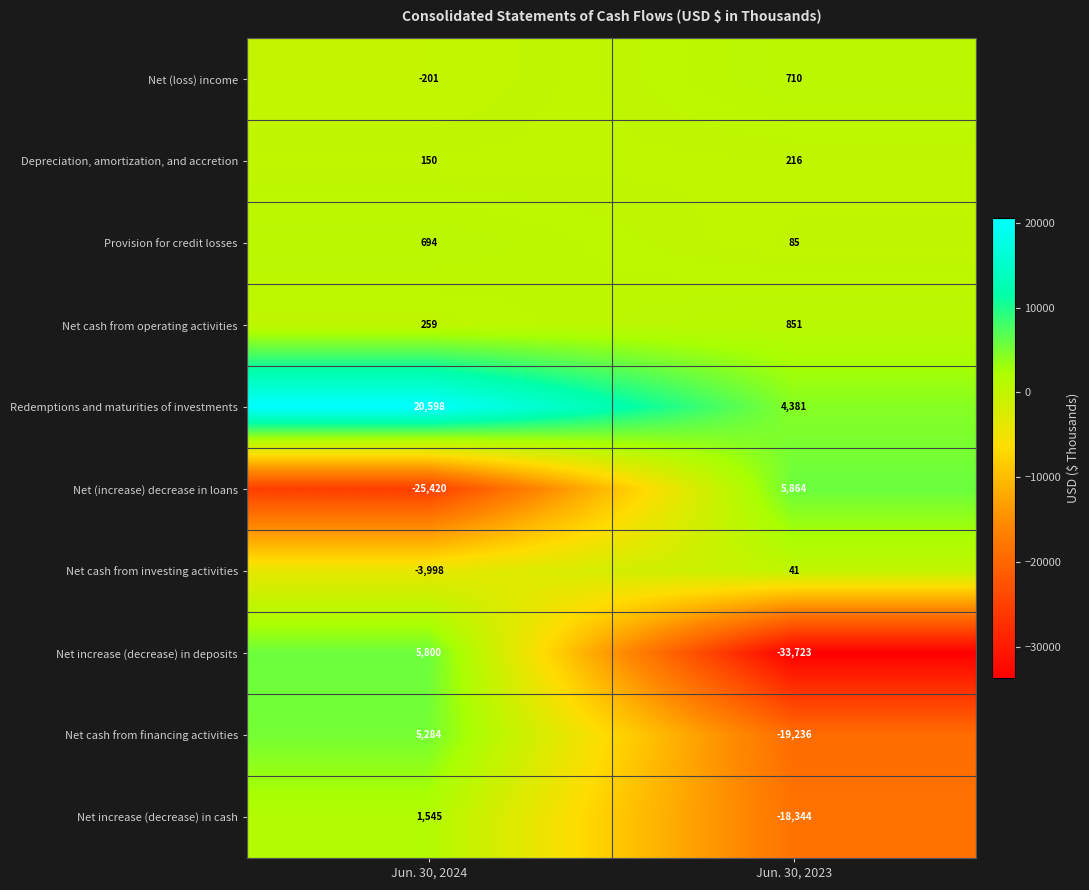

Read the Net increase (decrease) in deposits value at Jun. 30, 2024.

5800